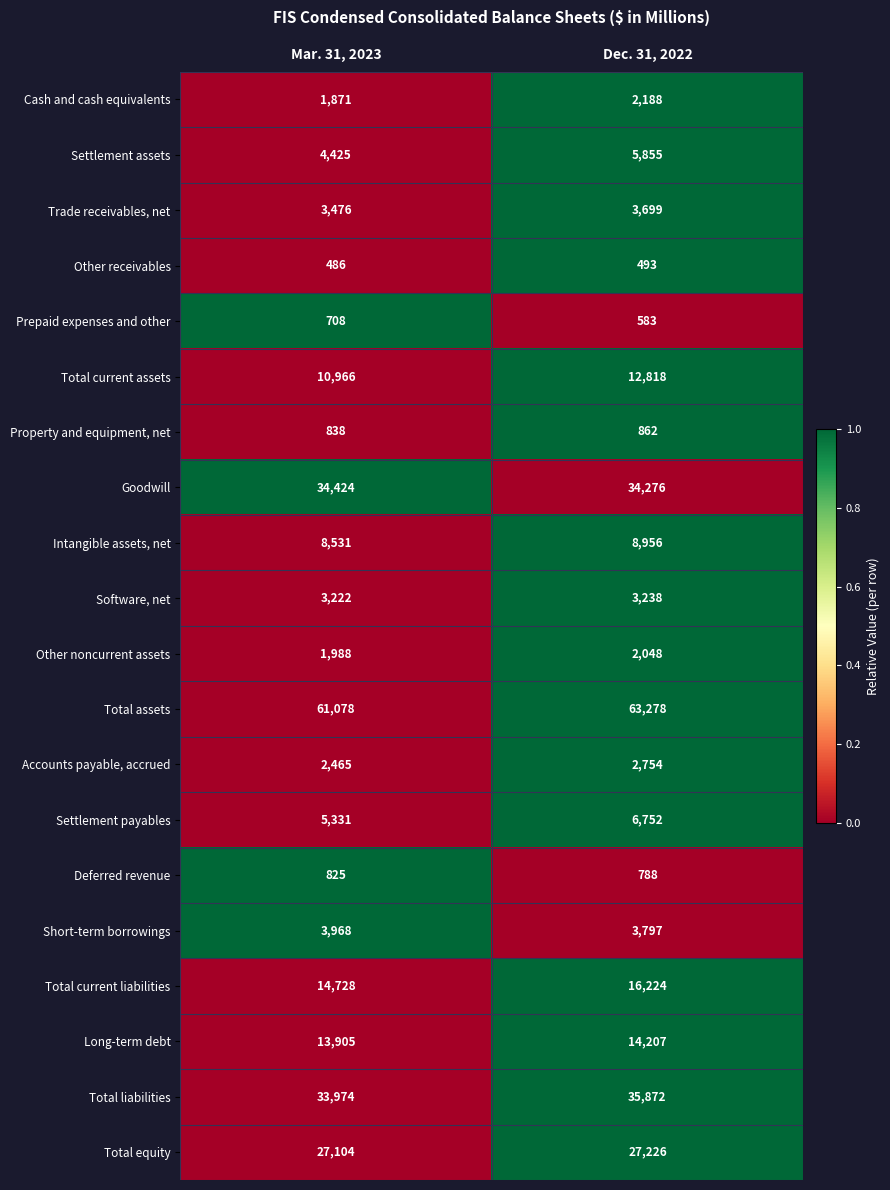

What is the difference between the maximum and minimum values in the Total liabilities series?

1898